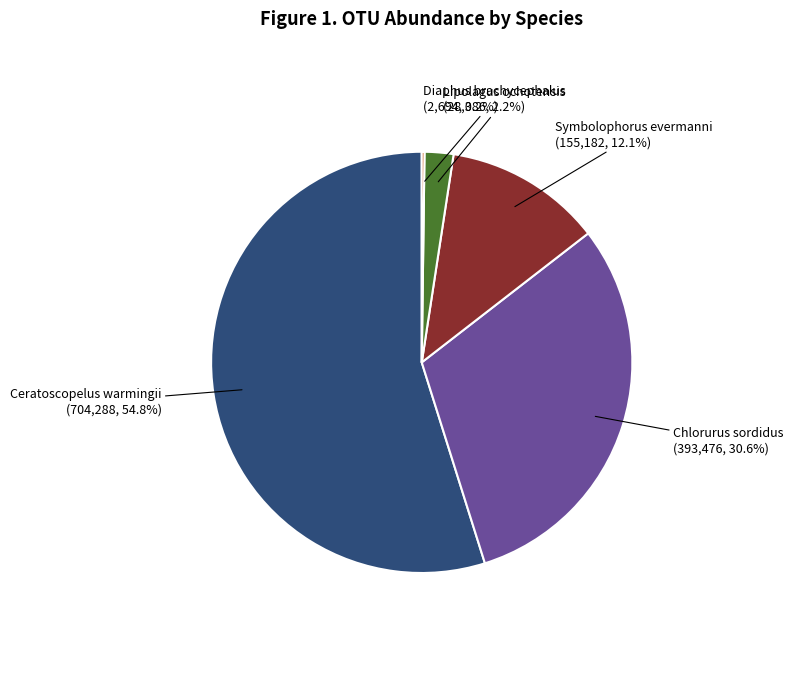

Does any single category account for the majority?

Yes